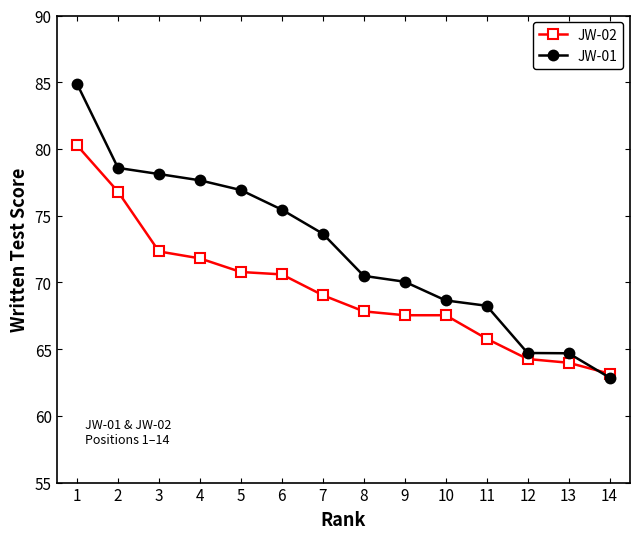

Which series has the largest total across all categories?

JW-01